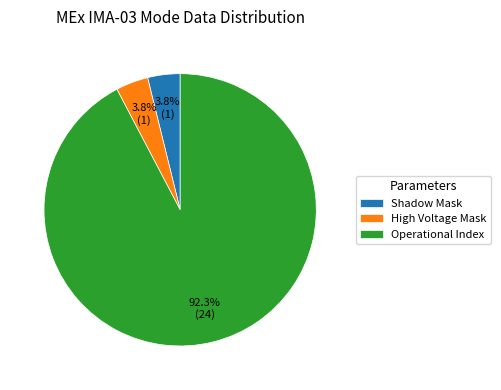

What is the total percentage of Operational Index and Shadow Mask?

96.2%